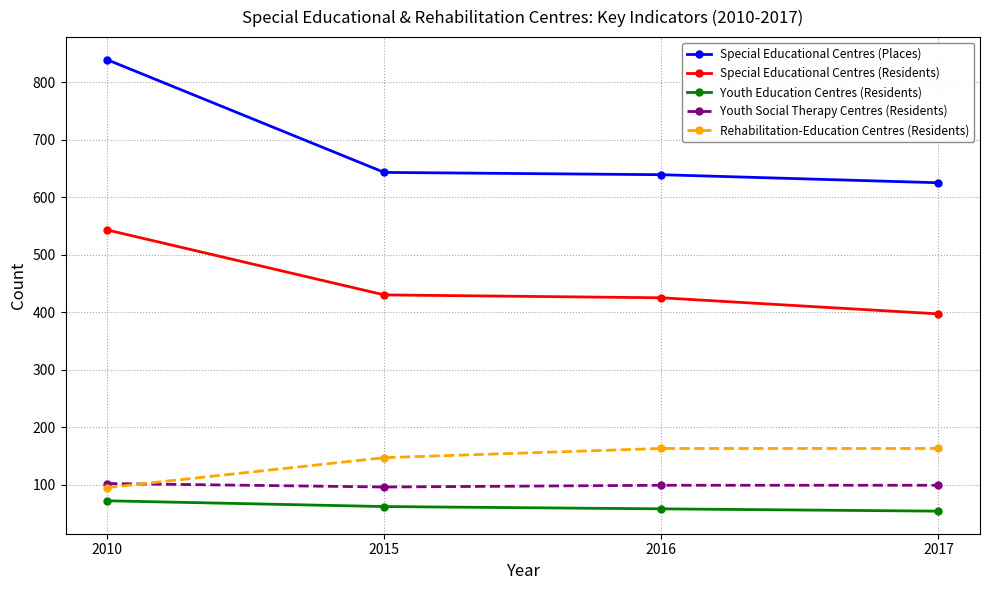

What is the value of the Special Educational Centres (Places) point at the 1st from the left?

839